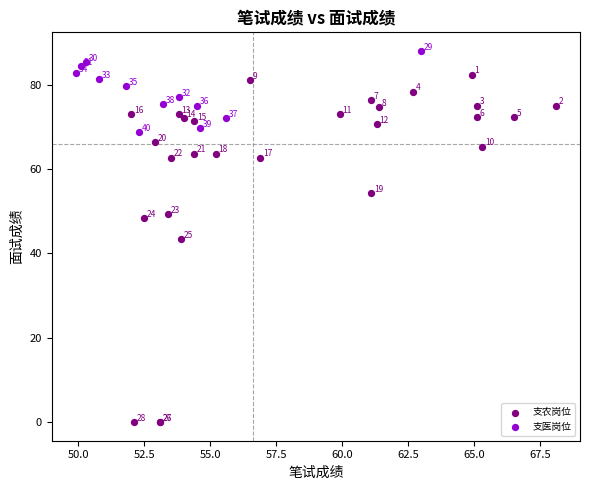

Which series contains the lowest Y value?

支农岗位